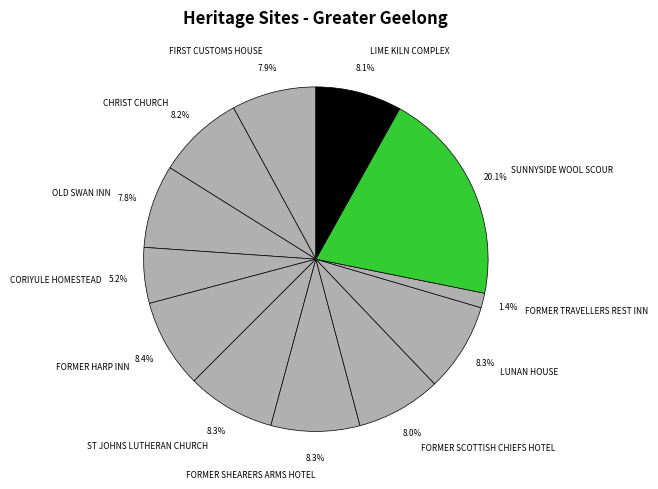

Is there any slice that represents more than half of the pie?

No